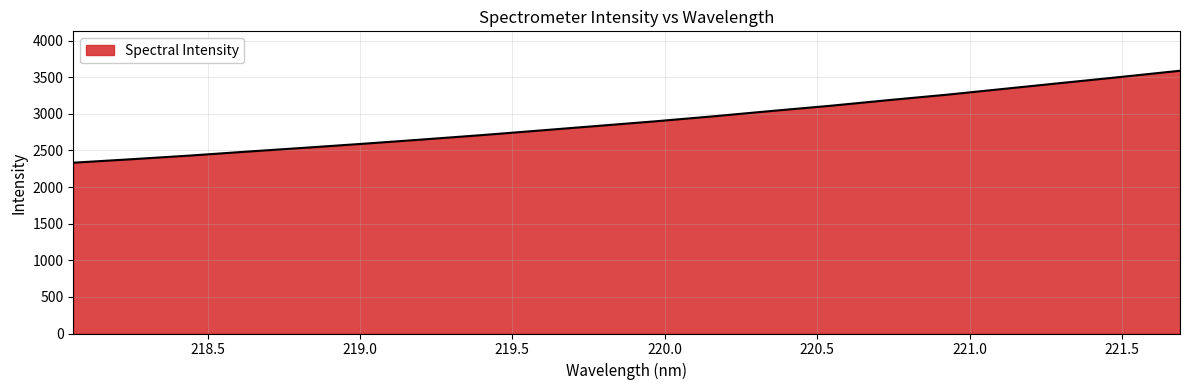

What is the minimum value shown in the chart?

2333.1